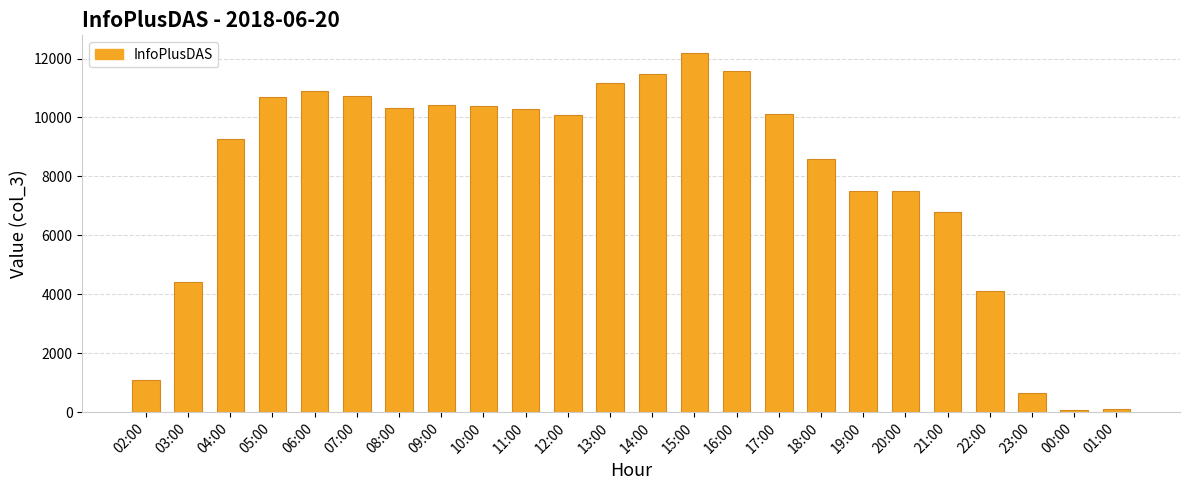

What is the minimum value shown in the chart?

81